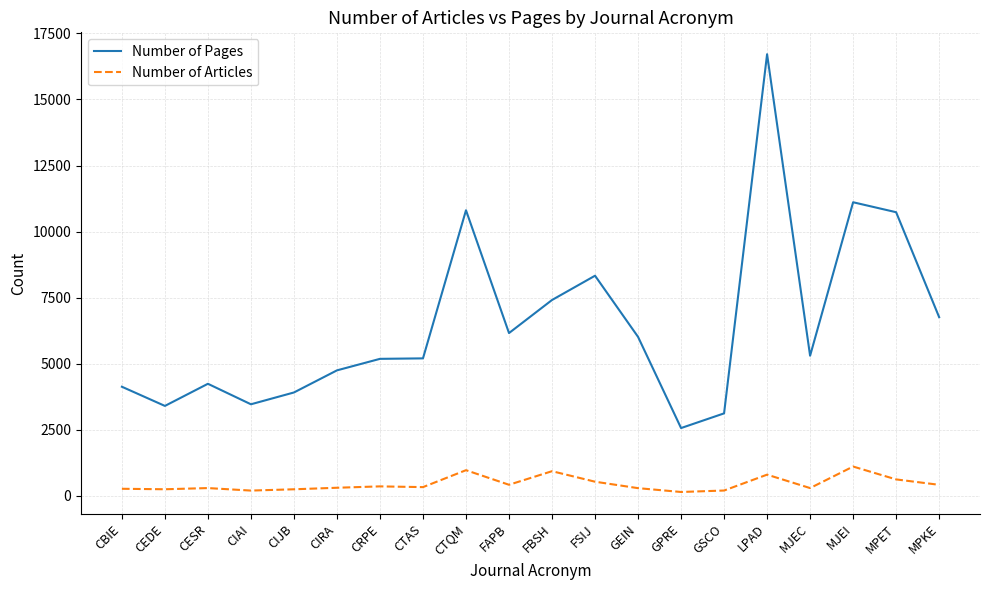

Which series changed the most between CIAI and FAPB?

Number of Pages